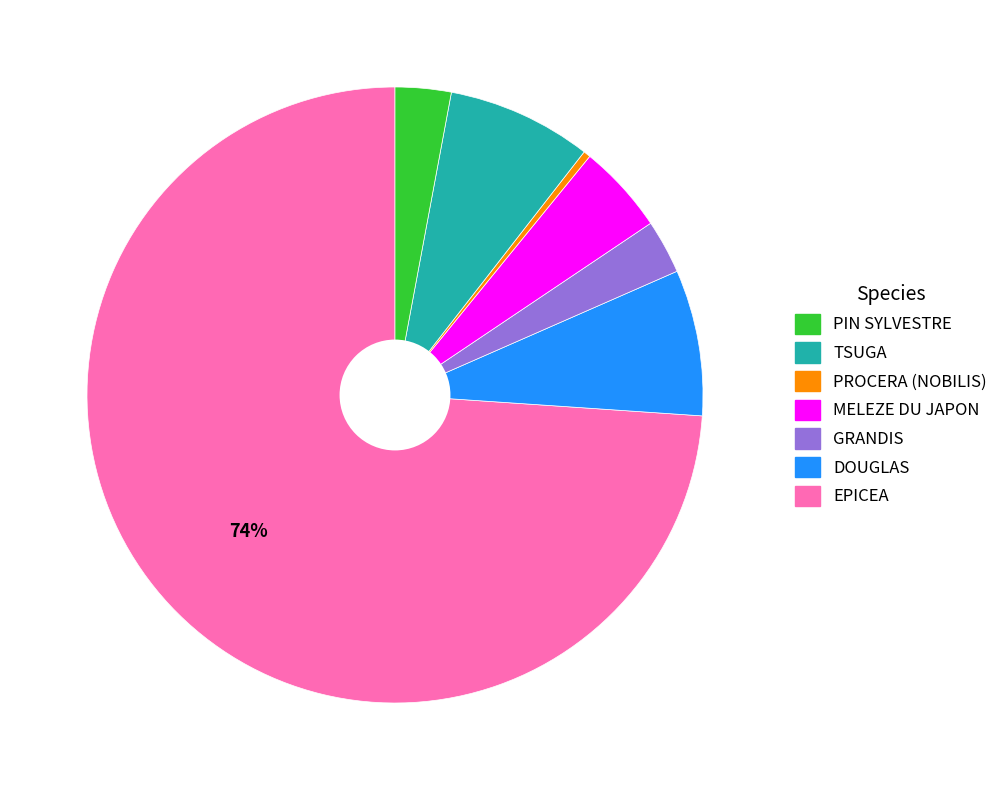

Does any single category account for the majority?

Yes